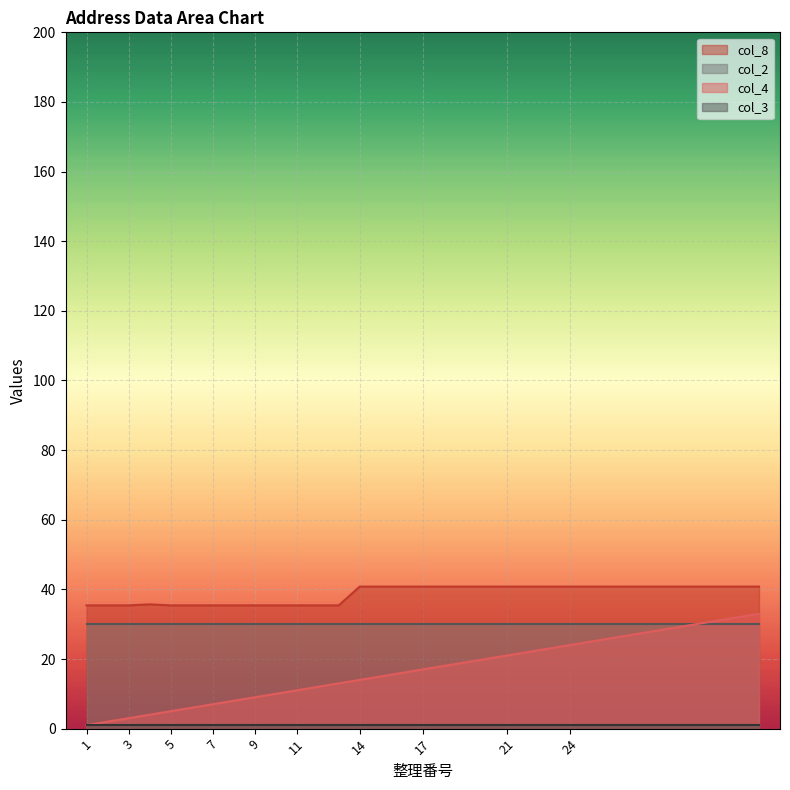

At which category is the sum across all series the highest?

33